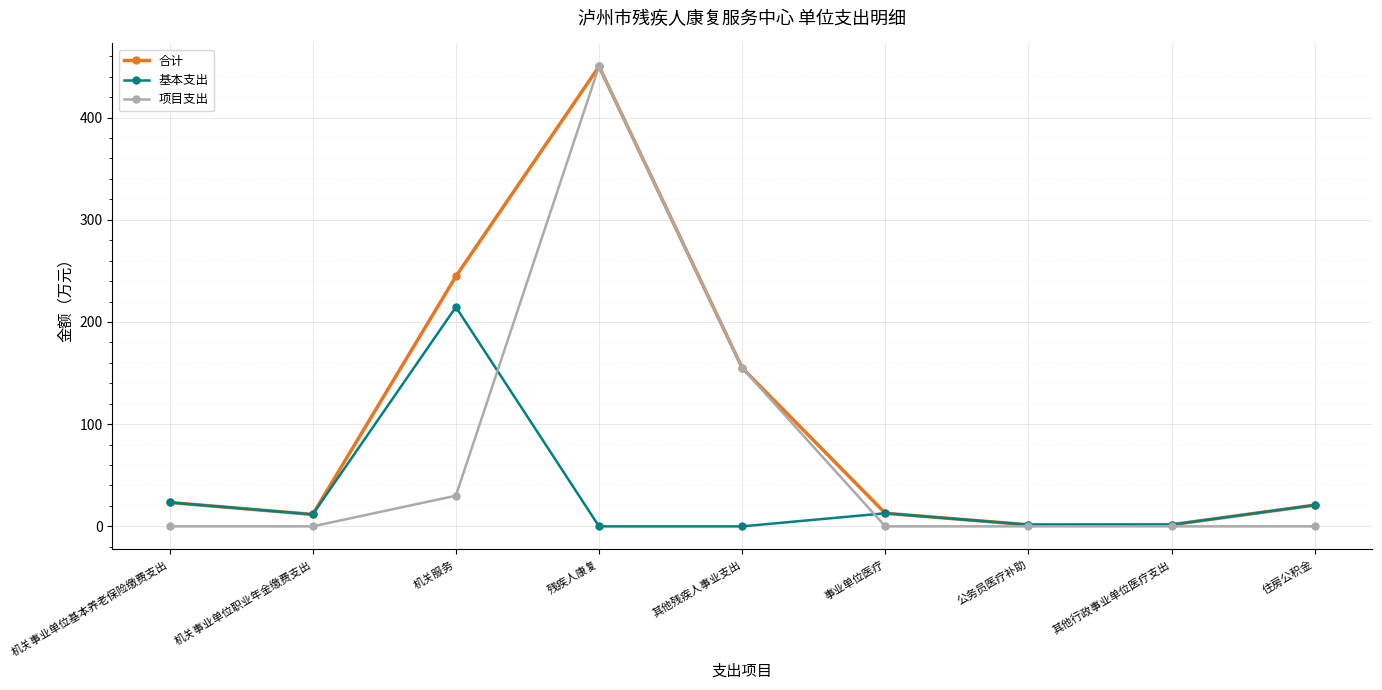

What is the spread (max minus min) of values at 其他残疾人事业支出?

155.0